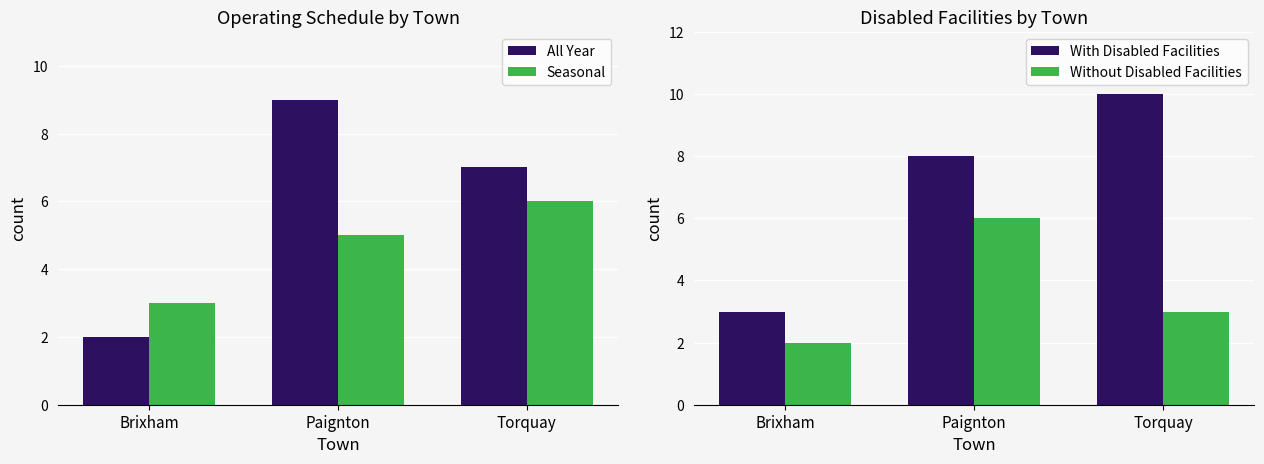

At Torquay, list the series in order from largest to smallest.

With Disabled Facilities, All Year, Seasonal, Without Disabled Facilities